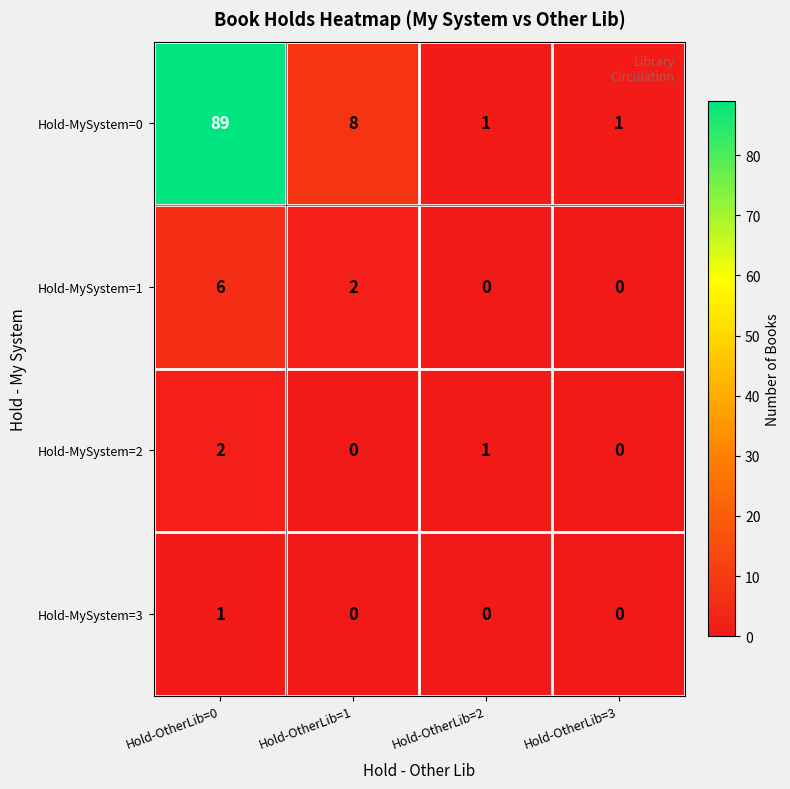

At Hold-OtherLib=0, list the series in order from smallest to largest.

Hold-MySystem=3, Hold-MySystem=2, Hold-MySystem=1, Hold-MySystem=0